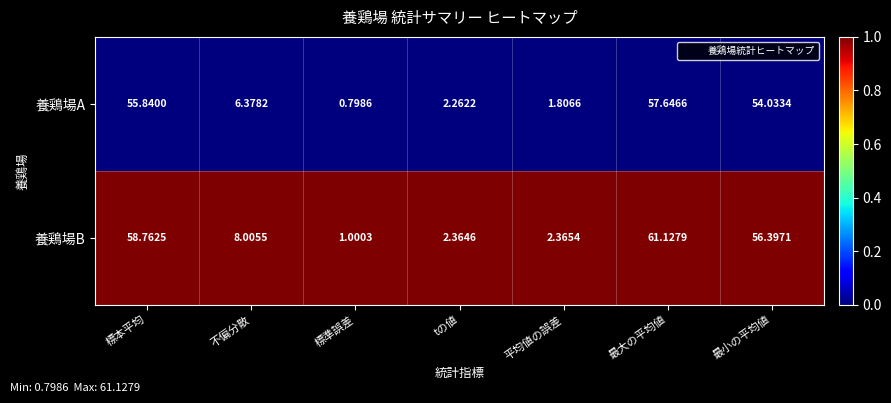

Count the number of categories in the chart.

7